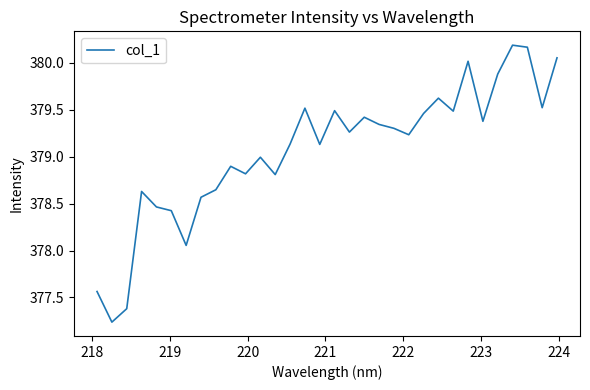

What is the maximum value shown in the chart?

380.2